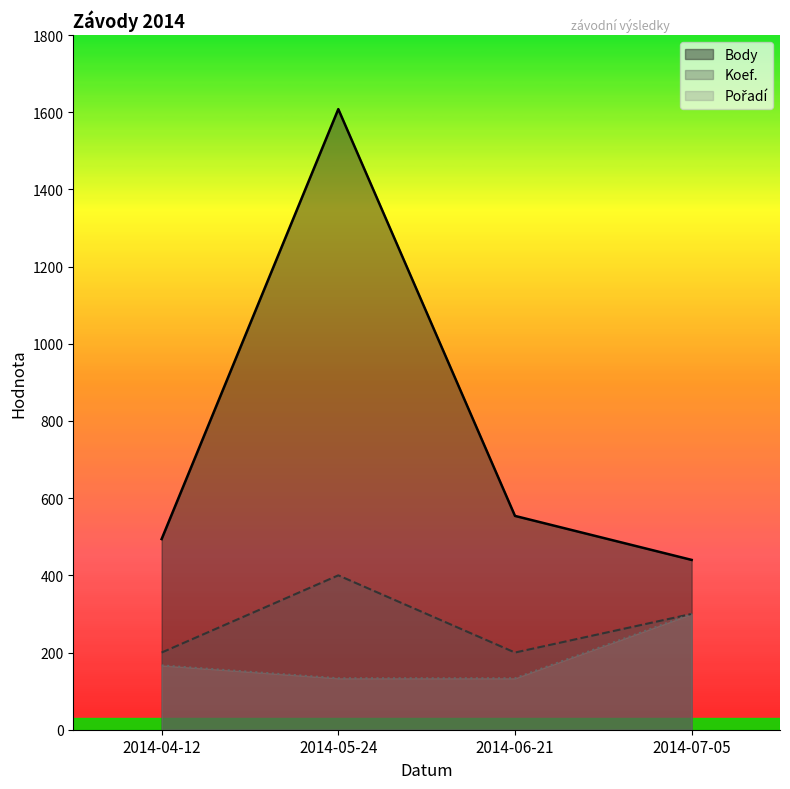

Is the value of Koef. at 2014-06-21 greater than the value of Pořadí at 2014-05-24?

Yes